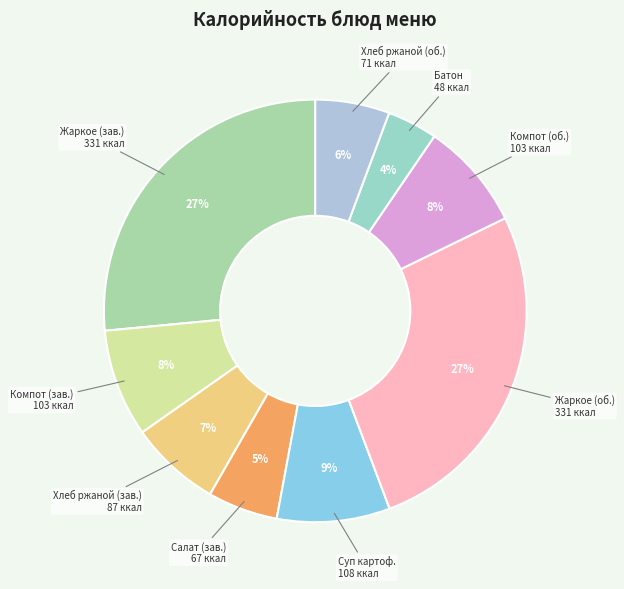

How many segments does this pie chart have?

9